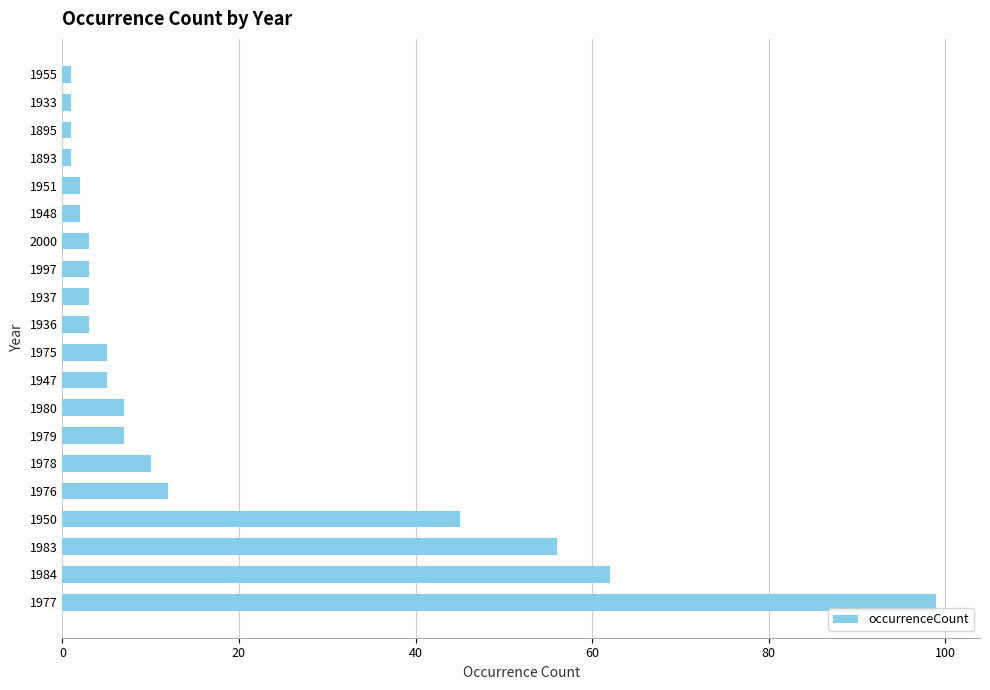

Are the bars horizontal?

Yes